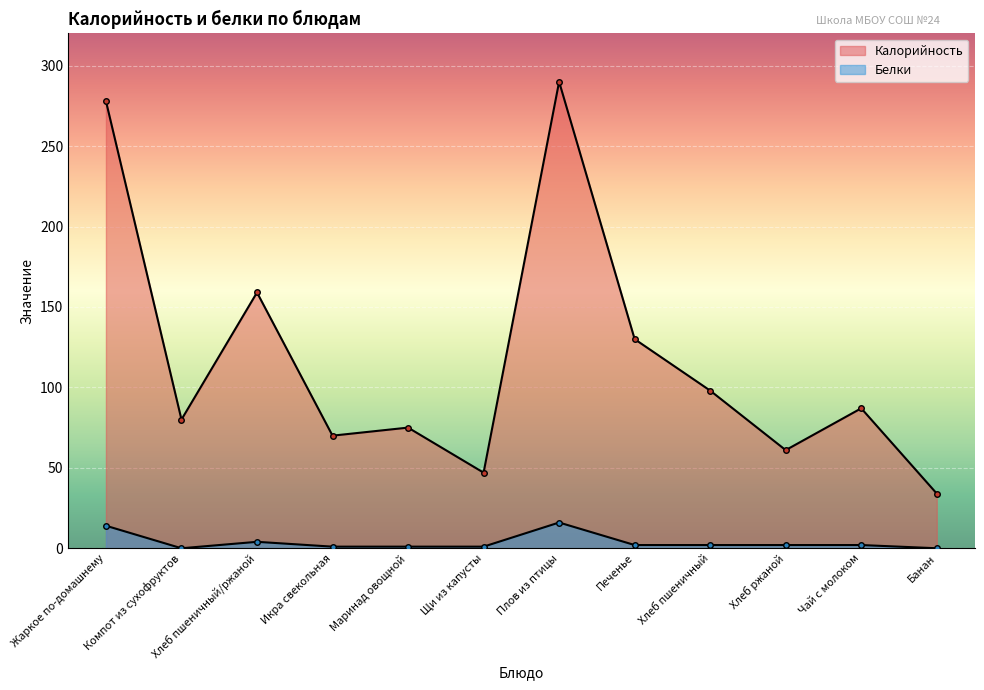

Which series has the widest spread of values?

Калорийность